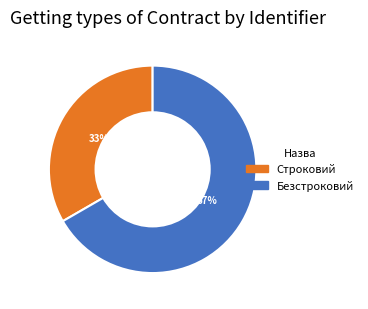

What percentage is the Безстроковий slice, to the nearest percent?

67%